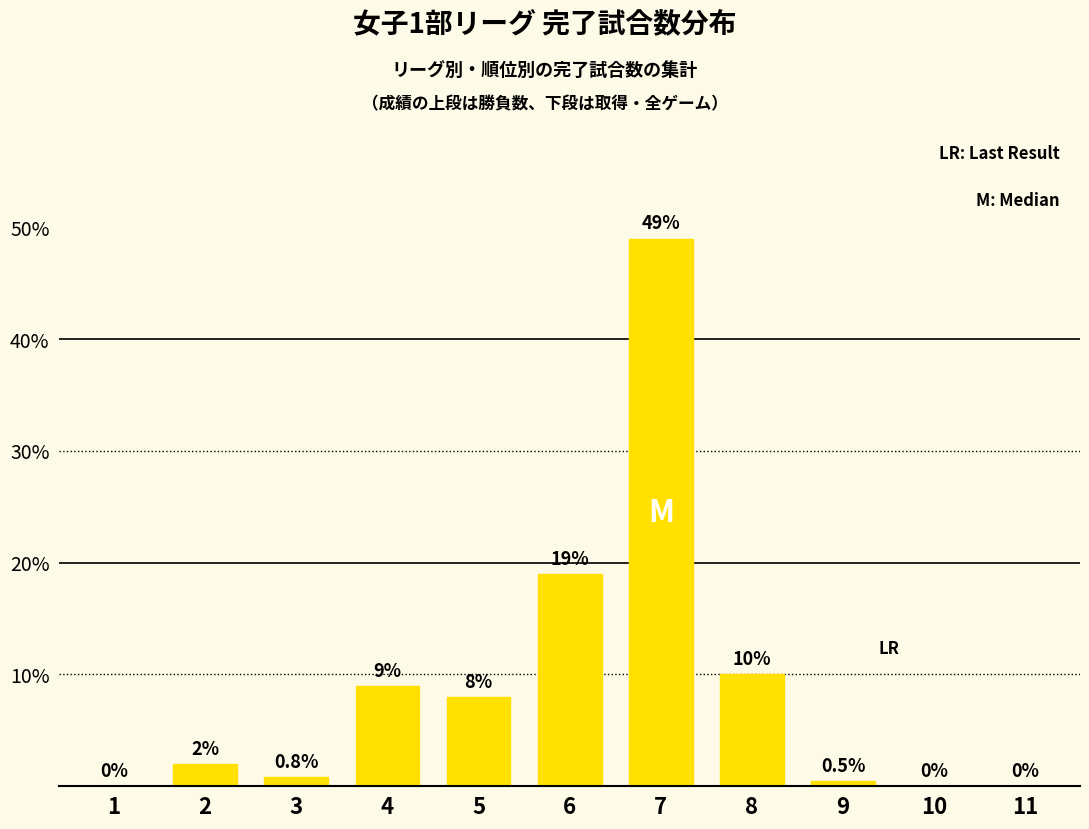

Which label corresponds to the largest value in the chart?

7